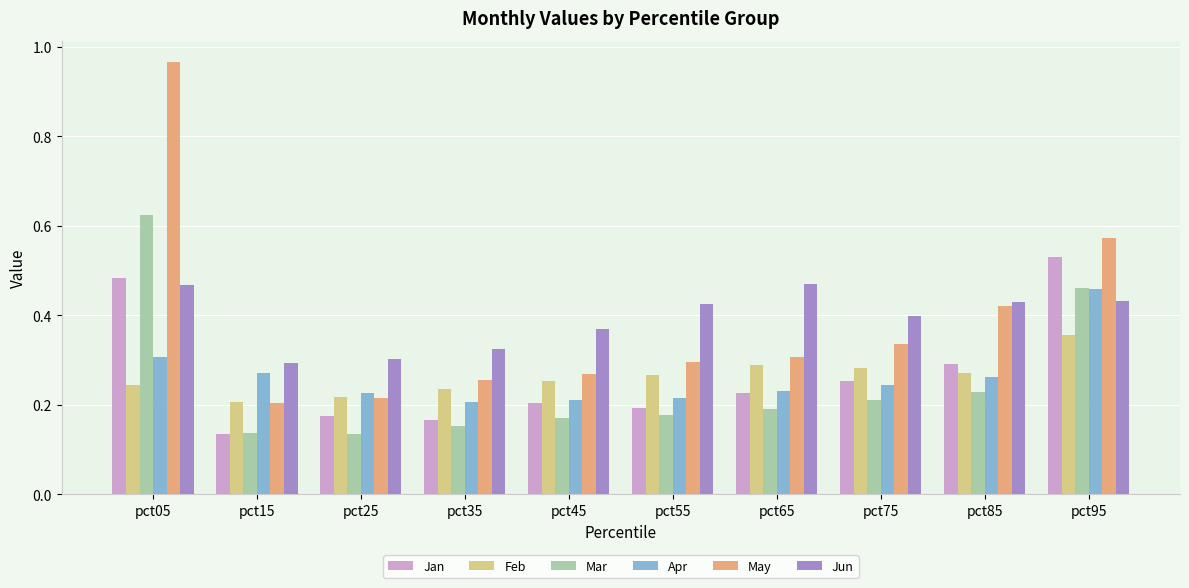

How many Apr values are between 0 and 1?

10